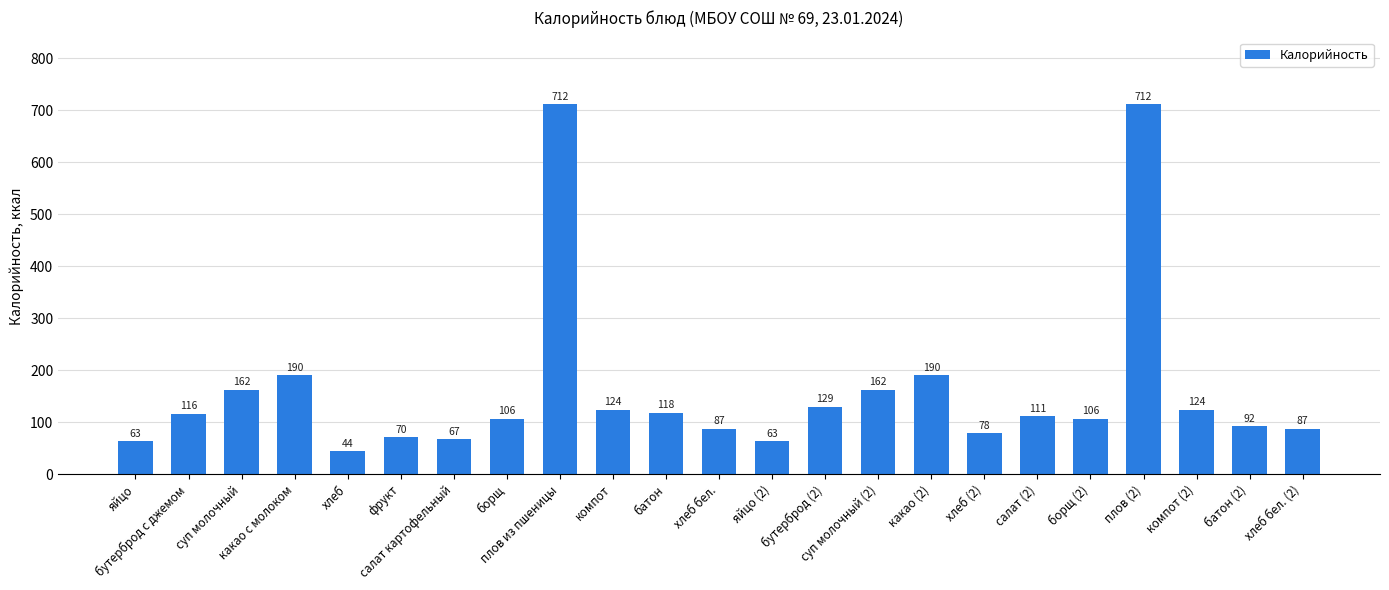

What is the smallest value displayed?

43.5